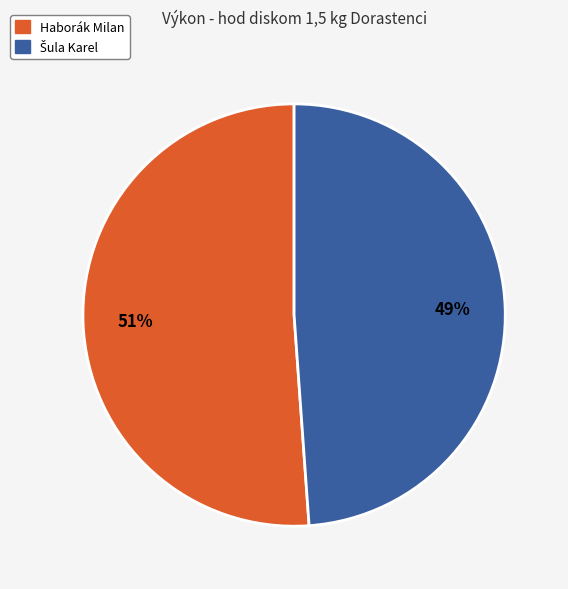

Is it true that Haborák Milan is 51% of the pie?

True